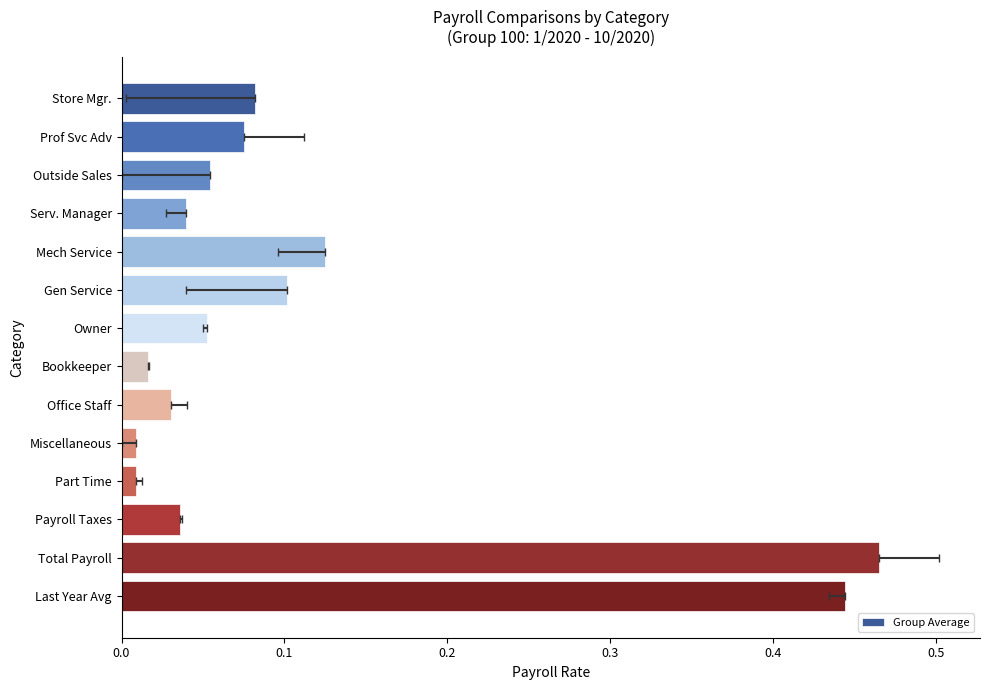

Reading left to right, list all the values displayed in this chart.

0.1	0.1	0.1	0.0	0.1	0.1	0.1	0.0	0.0	0.0	0.0	0.0	0.5	0.4